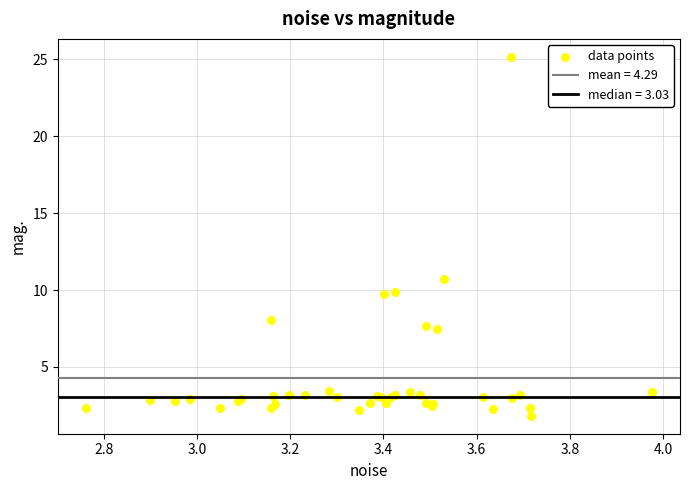

What Y value in the scatter plot is closest to 13?

10.7